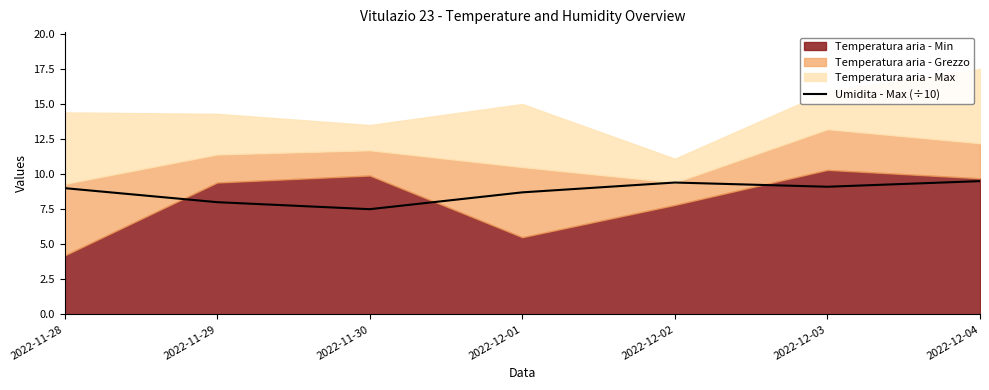

What is the lowest value of the Umidita - Max (÷10) series?

7.5